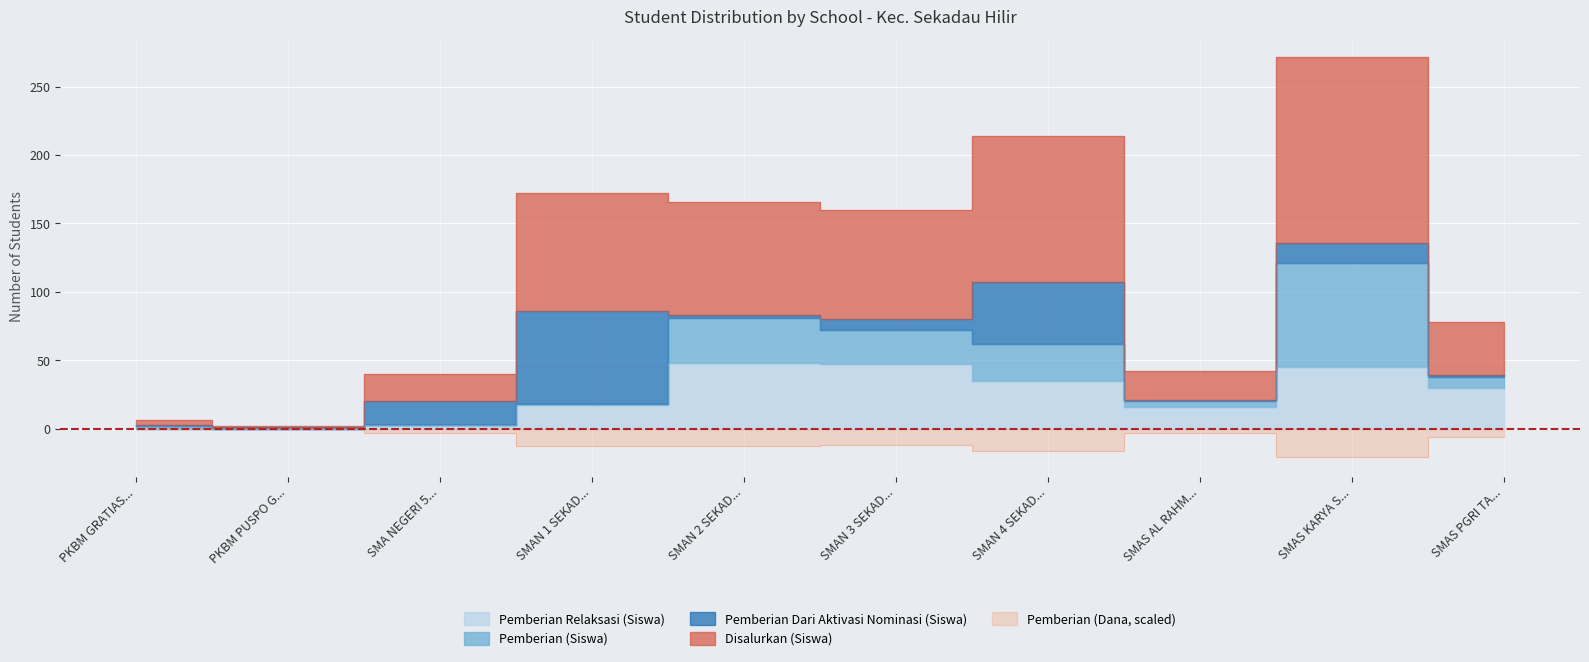

True or false: Disalurkan (Siswa) and Pemberian Relaksasi (Siswa) cross at least once.

False